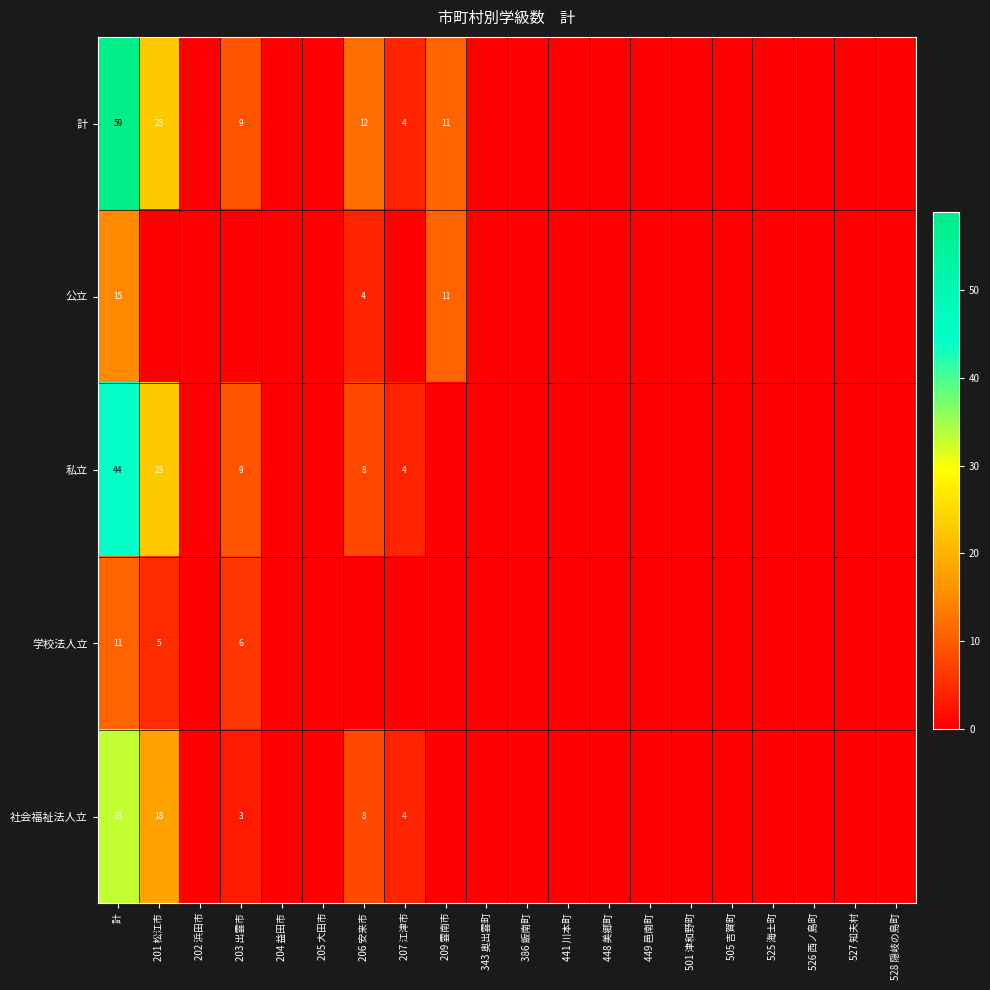

Is it true that 社会福祉法人立 equals 33 at 計?

True